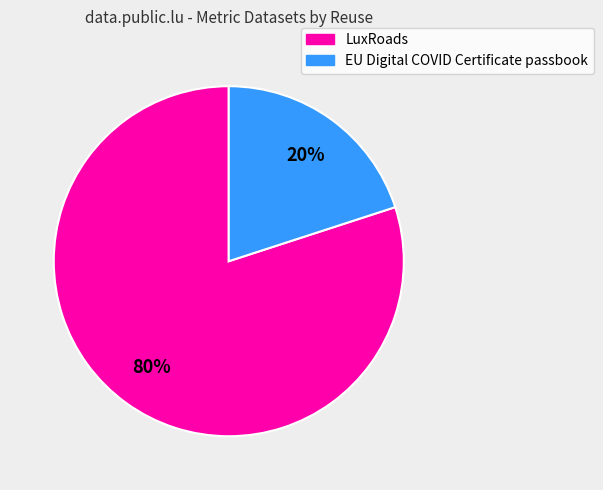

Does EU Digital COVID Certificate passbook account for over 50% of the chart?

No